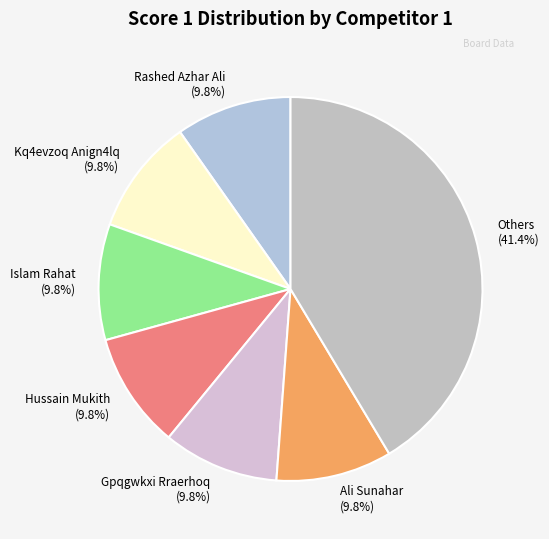

Is there a majority slice in this chart?

No